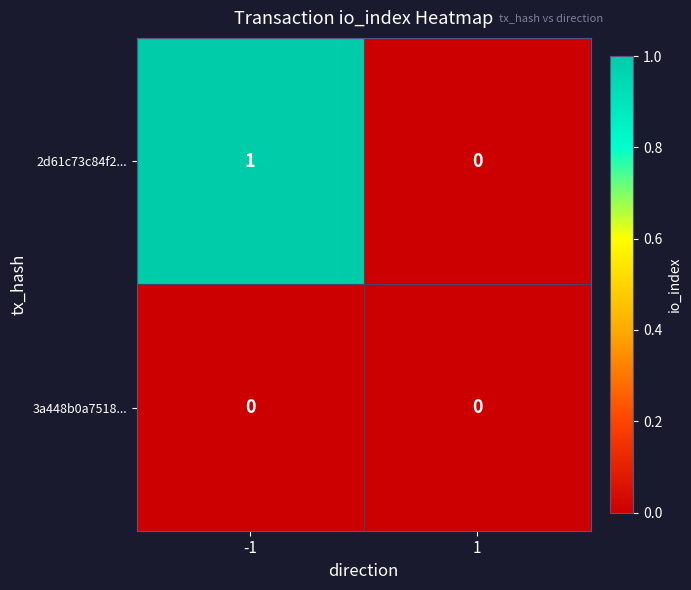

True or false: 2d61c73c84f2... has a value of 0 at 1.

True